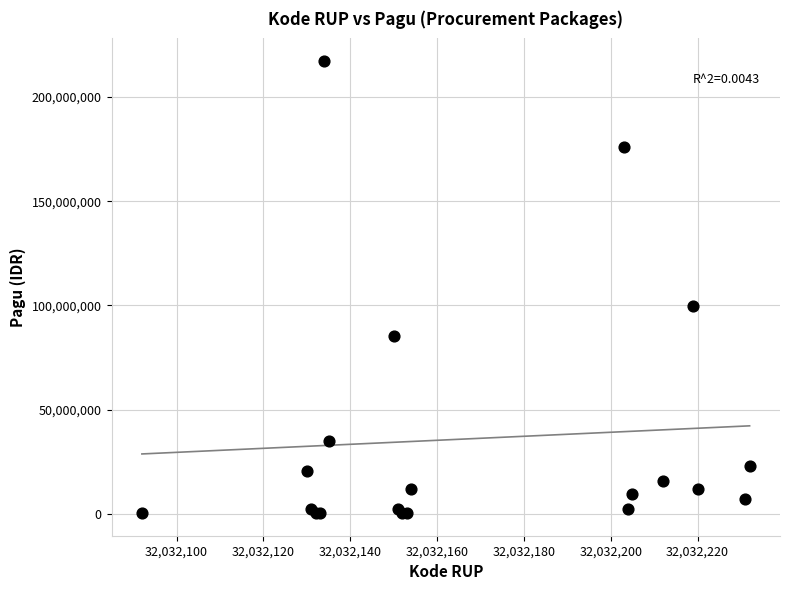

What Y value in the scatter plot is closest to 108800000?

99958000